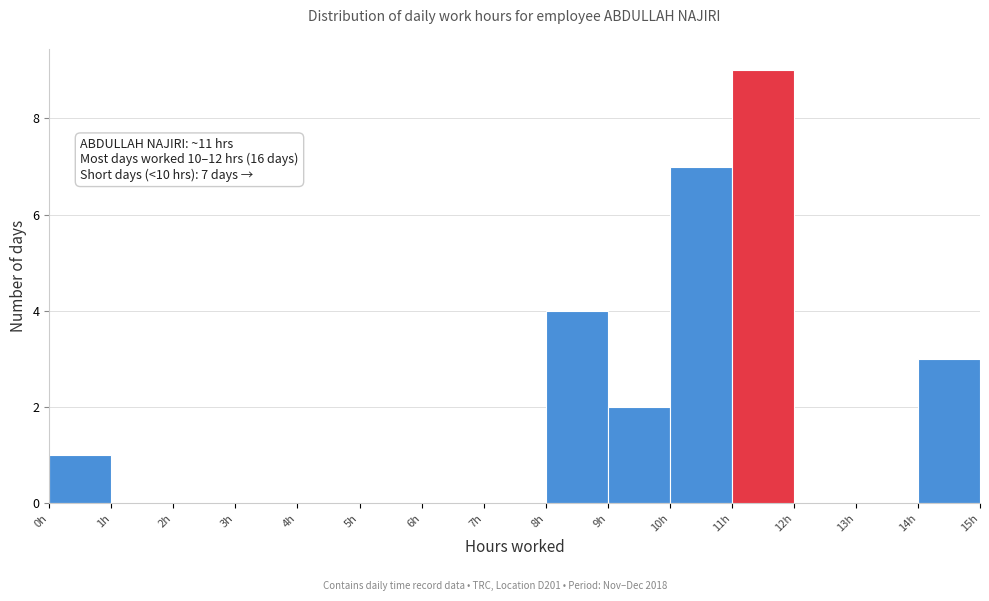

Which range on the x-axis has the tallest bar?

11 to 12